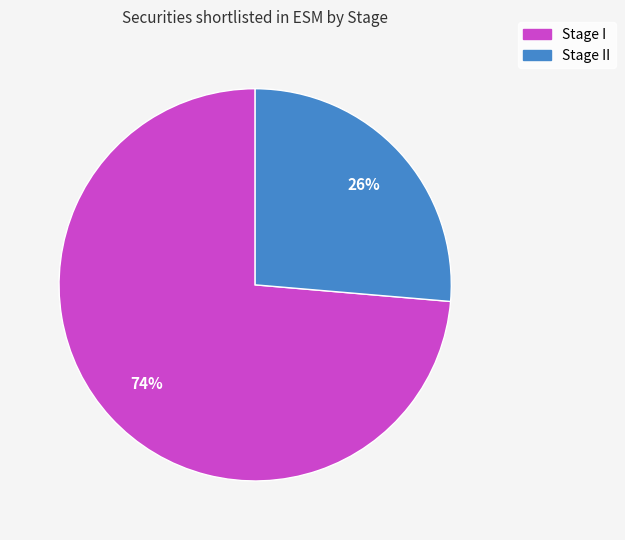

To the nearest percent, what is the average slice percentage?

50%